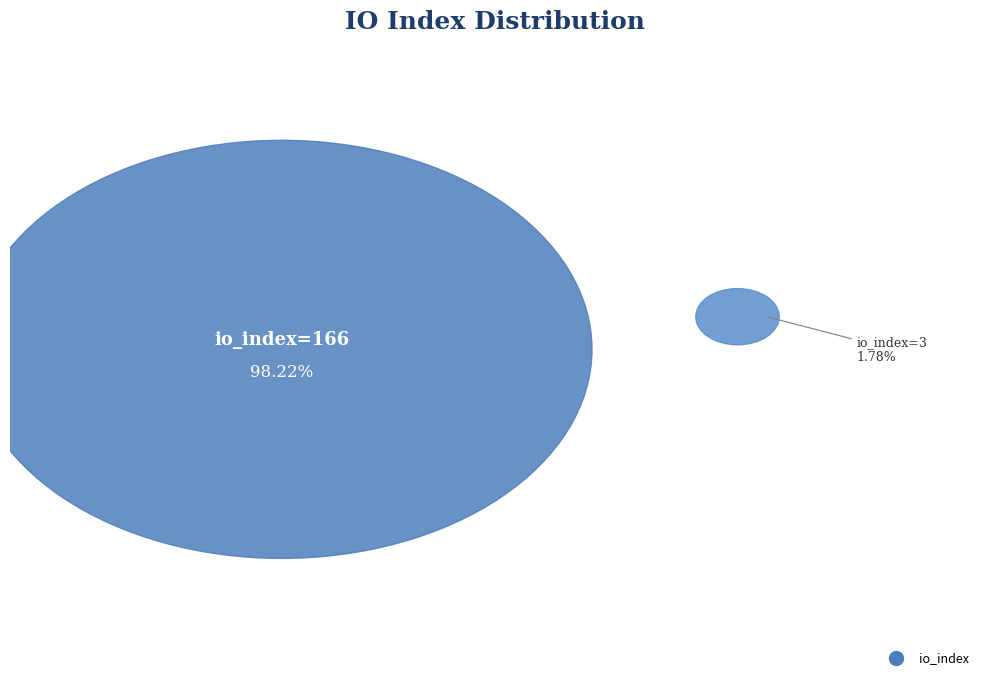

How many slices are in this pie chart?

2